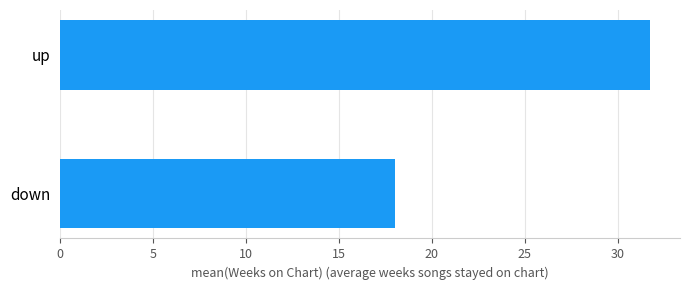

Reading bottom to top, transcribe all the data shown in this chart.

18.0	31.8